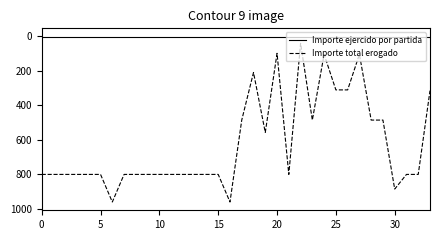

What is the greatest value displayed?

960.0